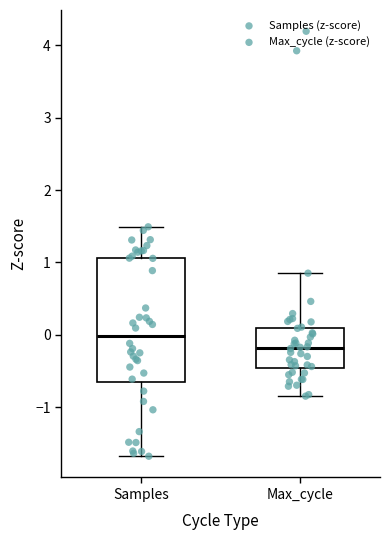

Reading left to right, read every box against the y-axis: the position of its median line, the range the box covers, and the ends of its whiskers. The values are not printed on the chart, so give them approximately, as read against the axis.

Samples: median 0.0, box -0.7 to 1.1, whiskers -1.7 to 1.5
Max_cycle: median -0.2, box -0.5 to 0.1, whiskers -0.8 to 0.9